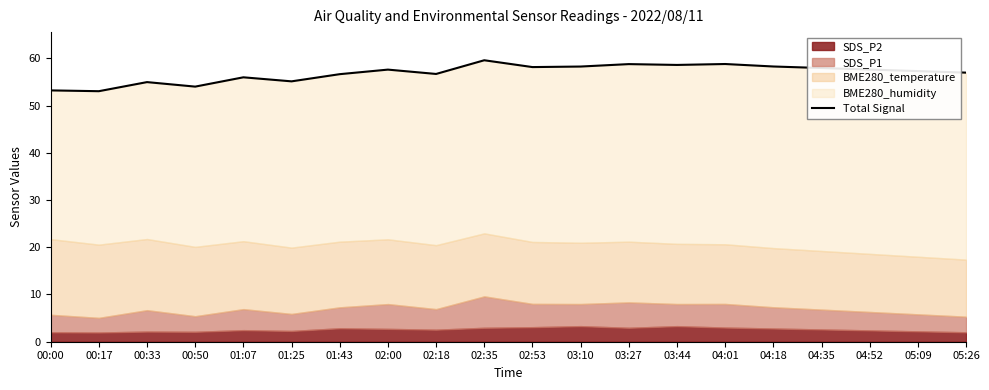

How many data points does each series have?

20